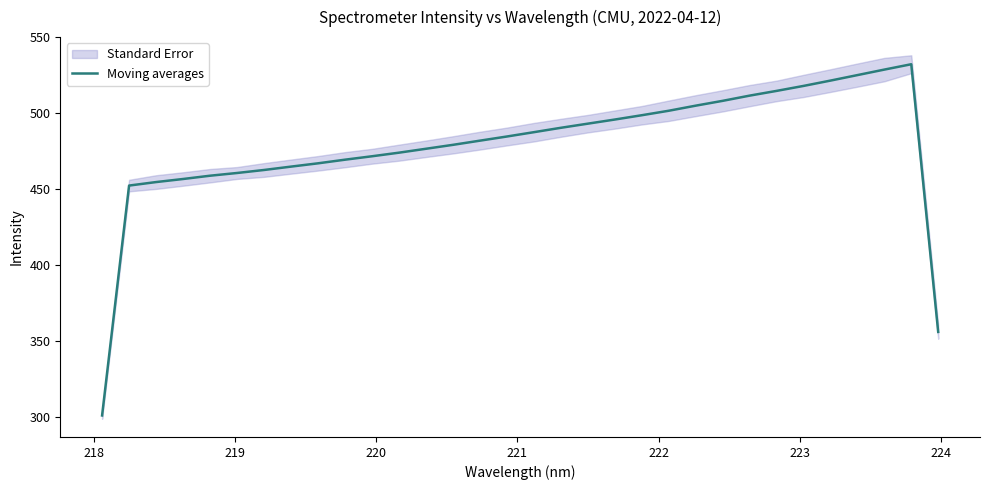

What is the minimum value for Moving averages?

301.1